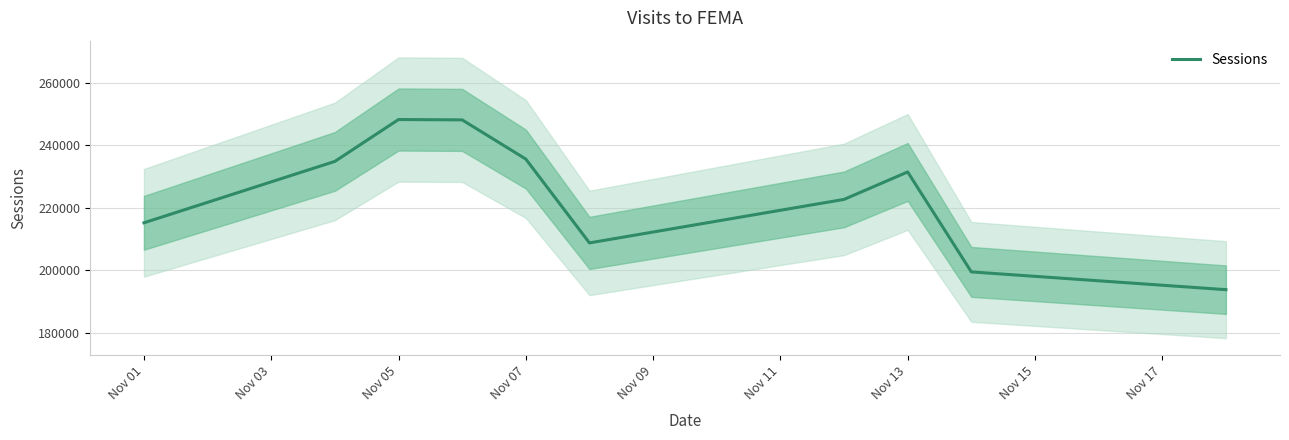

What position from the left is Nov 05?

3